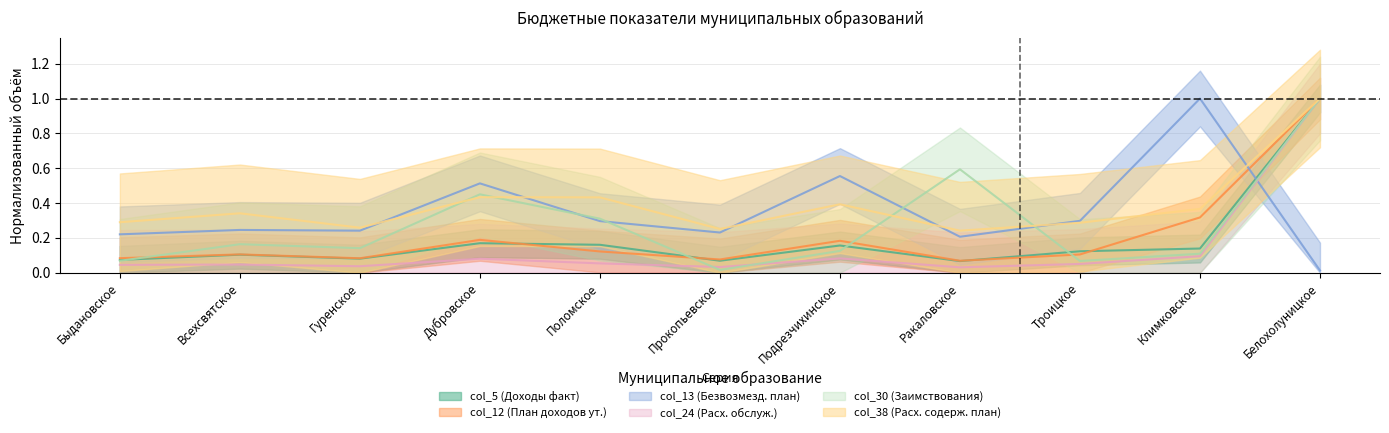

What are all the series names shown in the legend?

col_5 (Доходы факт), col_12 (План доходов ут.), col_13 (Безвозмезд. план), col_24 (Расх. обслуж.), col_30 (Заимствования), col_38 (Расх. содерж. план)